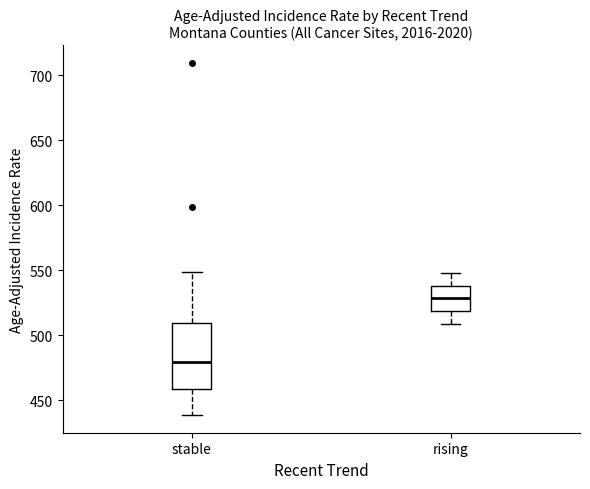

Where does the median line of the box for stable sit on the y-axis? The values are not printed on the chart, so give them approximately, as read against the axis.

480